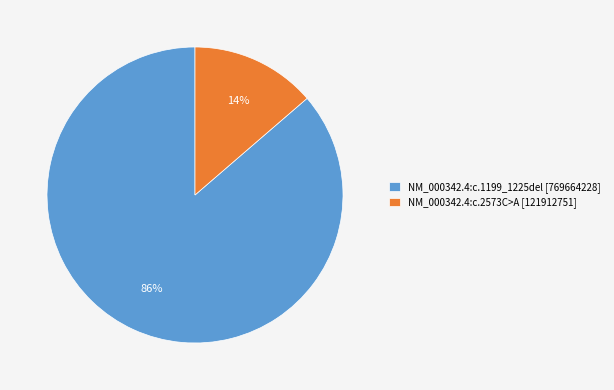

How many segments does this pie chart have?

2